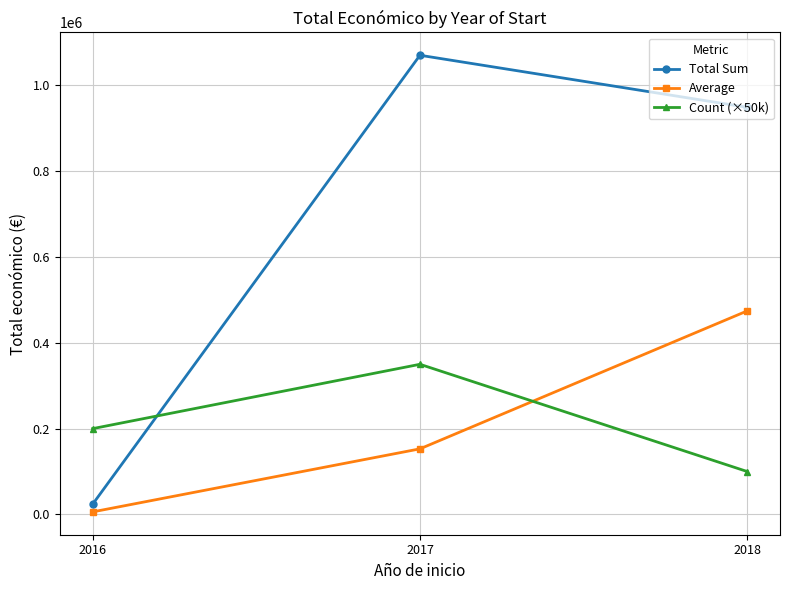

What are all the series names shown in the legend?

Total Sum, Average, Count (×50k)